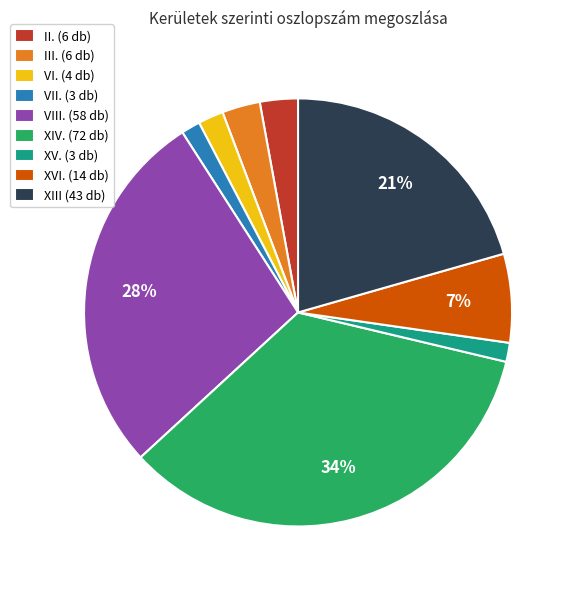

Which slice is the largest?

XIV.